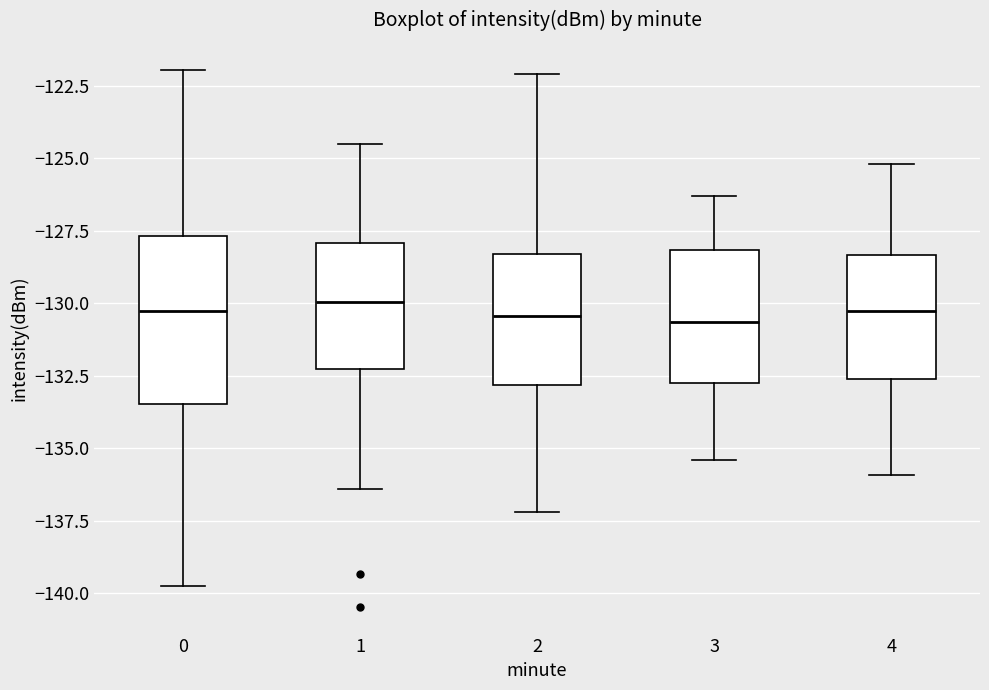

Reading left to right, read every box against the y-axis: the position of its median line, the range the box covers, and the ends of its whiskers. The values are not printed on the chart, so give them approximately, as read against the axis.

0: median -130.5, box -133.5 to -127.5, whiskers -140.0 to -122.0
1: median -130.0, box -132.0 to -128.0, whiskers -136.5 to -124.5
2: median -130.5, box -133.0 to -128.5, whiskers -137.0 to -122.0
3: median -130.5, box -132.5 to -128.0, whiskers -135.5 to -126.5
4: median -130.0, box -132.5 to -128.5, whiskers -136.0 to -125.0